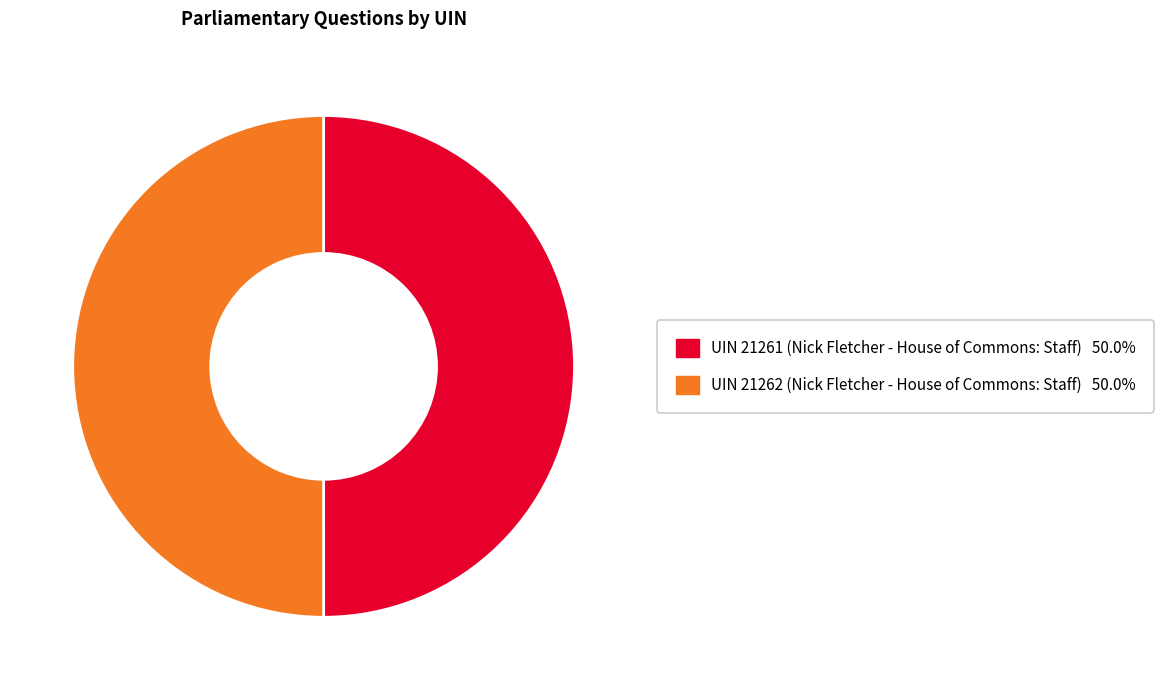

Approximately how many times larger is the value at UIN 21262 (Nick Fletcher - House of Commons: Staff) compared to UIN 21261 (Nick Fletcher - House of Commons: Staff)?

1.0